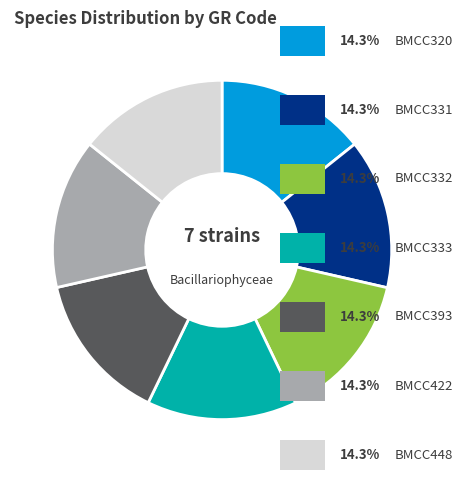

Is there any slice that represents more than half of the pie?

No